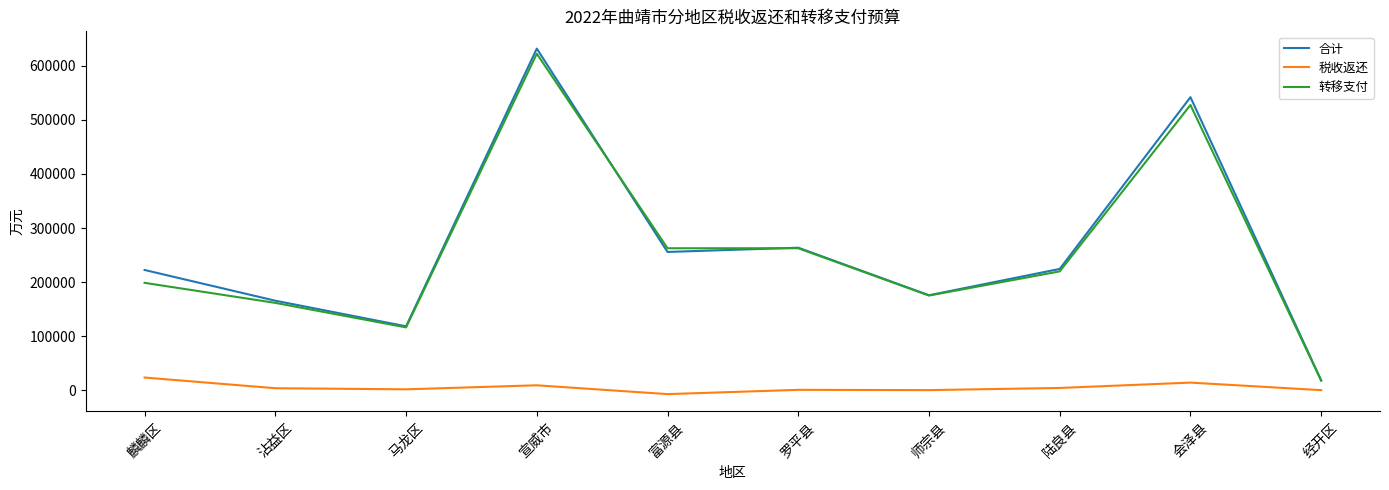

True or false: 税收返还 and 转移支付 intersect in this chart.

False